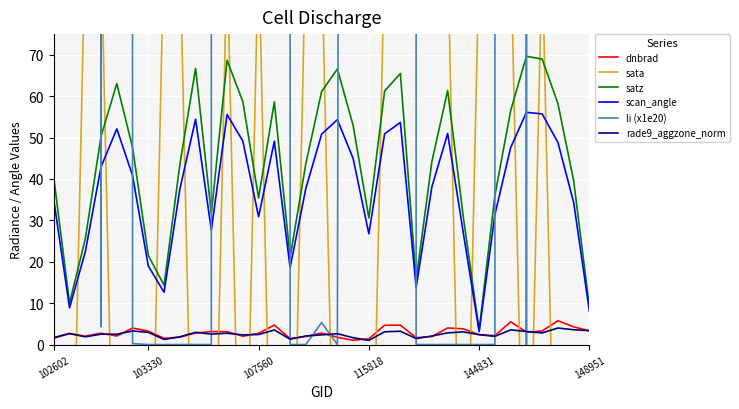

What are all the series names shown in the legend?

dnbrad, sata, satz, scan_angle, li (x1e20), rade9_aggzone_norm